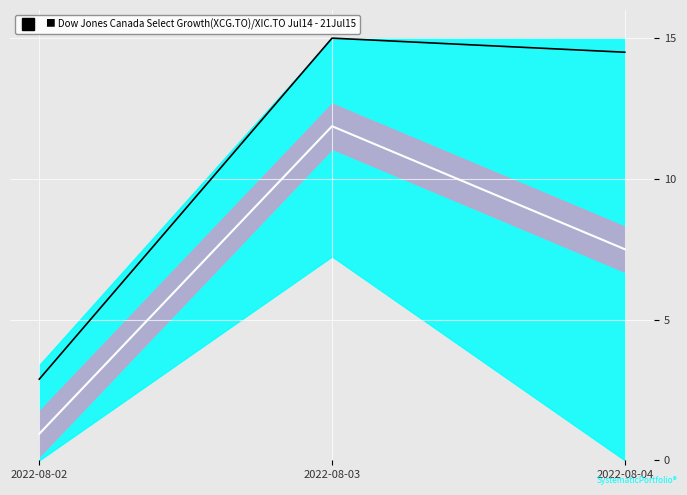

Which category has the highest value across all series?

2022-08-03